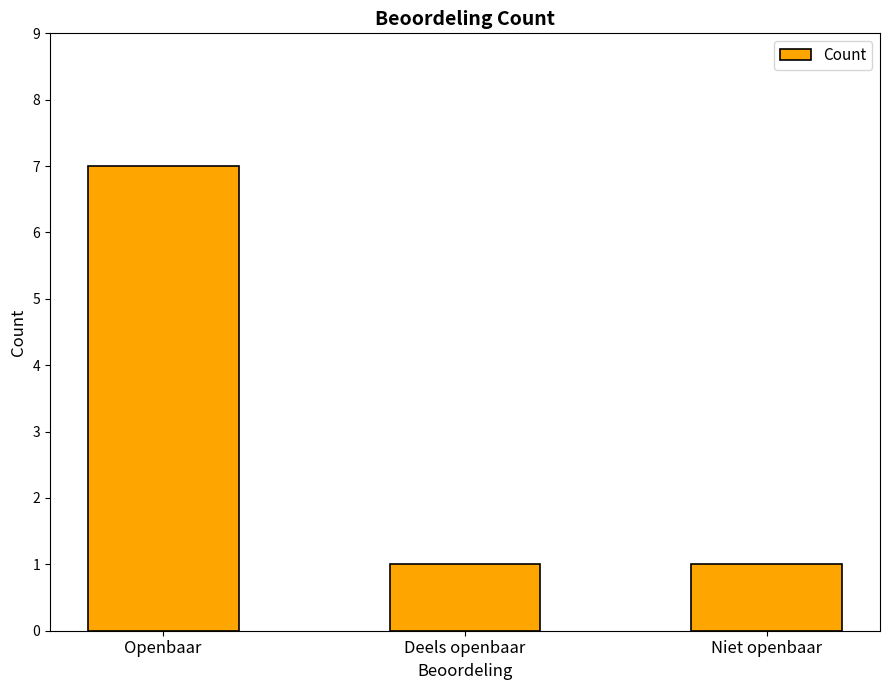

What value does the data have at Deels openbaar?

1